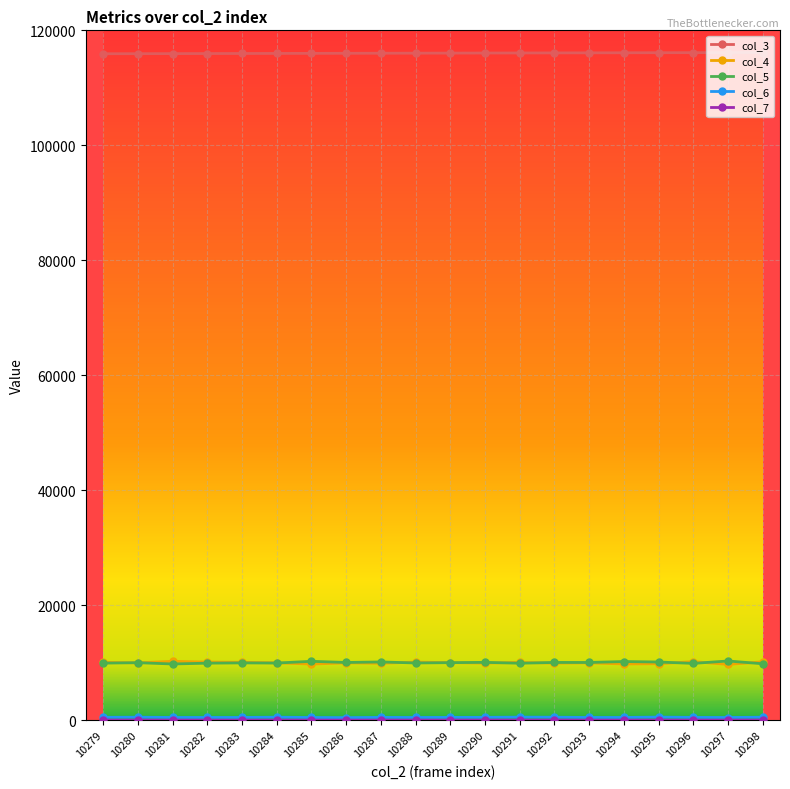

What is the sum of the col_4 values at 10291 and 10284?

20024